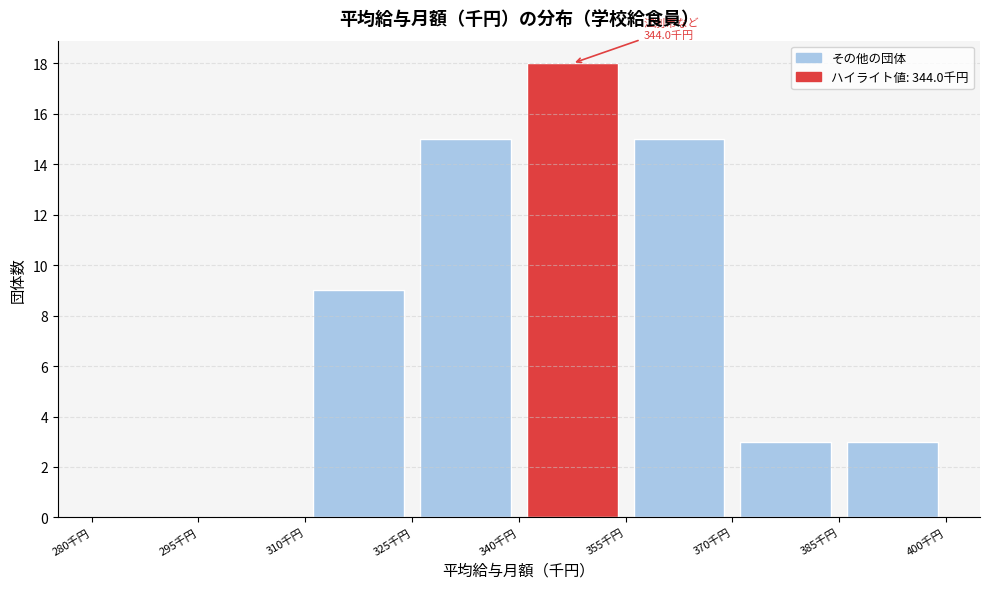

Which range on the x-axis has the tallest bar?

340 to 355